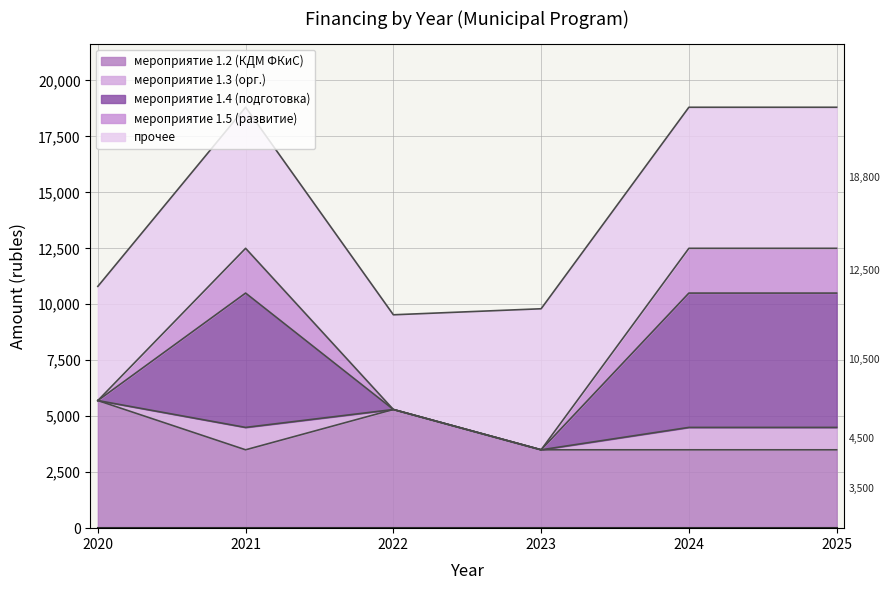

True or false: 2020 has a value of 4434 at 12.

False